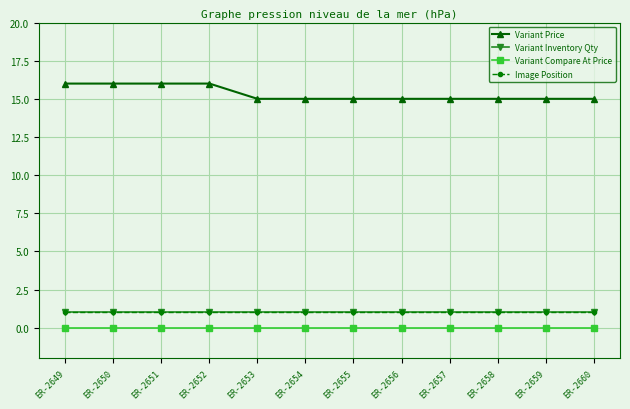

Reading right to left, extract all data points from this chart.

Variant Price: 15	15	15	15	15	15	15	15	16	16	16	16
Variant Inventory Qty: 1	1	1	1	1	1	1	1	1	1	1	1
Variant Compare At Price: 0	0	0	0	0	0	0	0	0	0	0	0
Image Position: 1	1	1	1	1	1	1	1	1	1	1	1